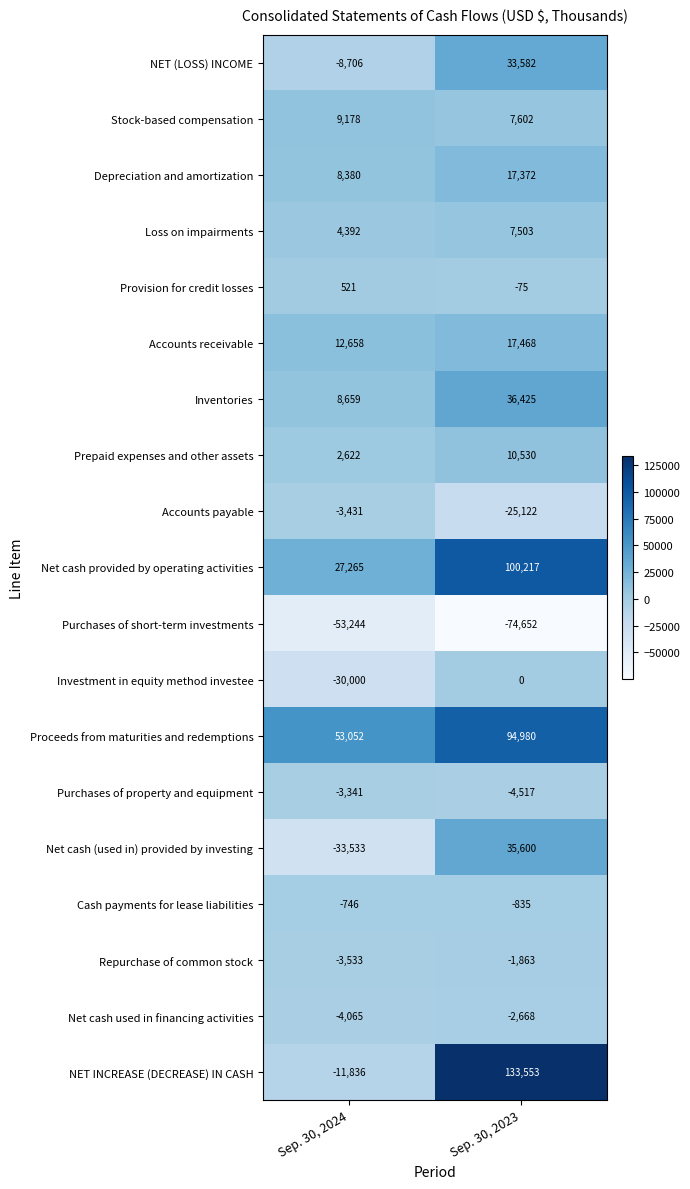

What is the sum of all Net cash used in financing activities values?

-6733